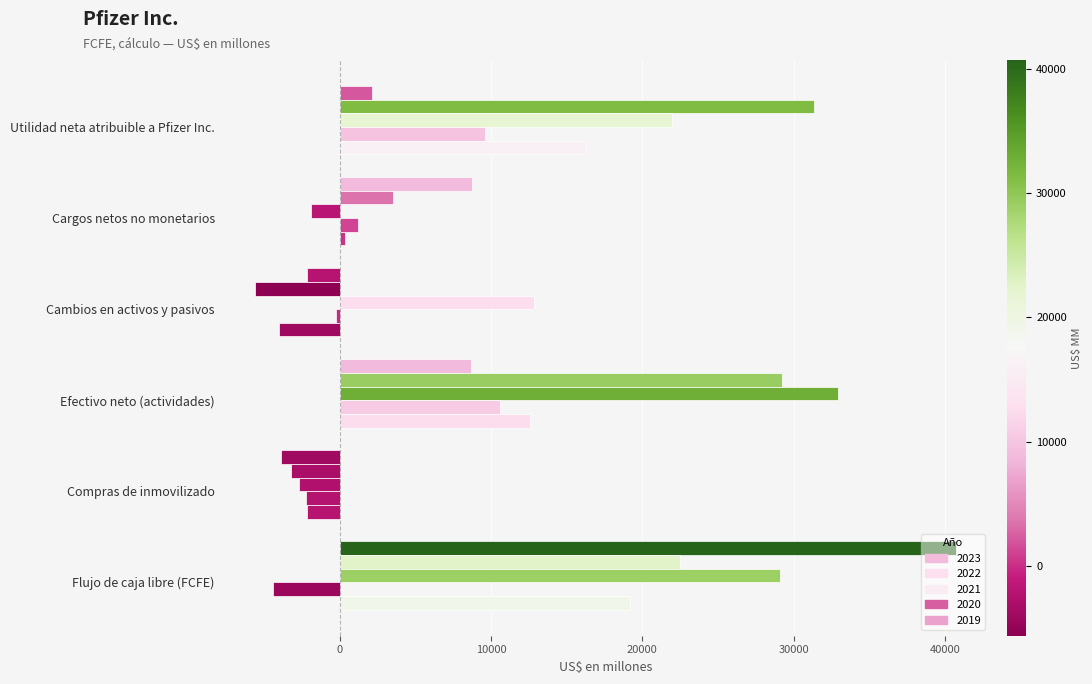

How many data points does each series have?

6